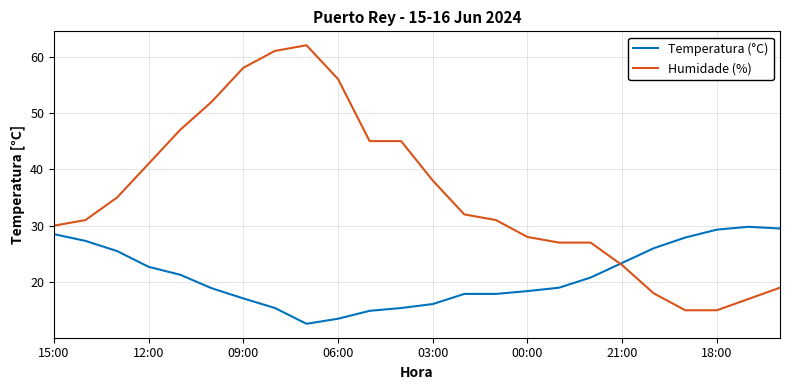

How many lines are shown in the chart?

2